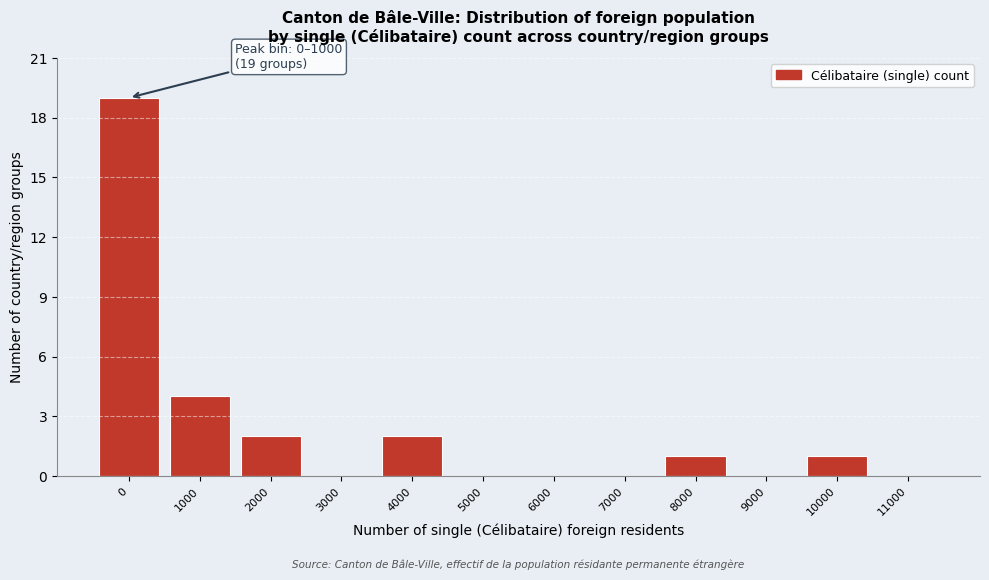

Reading left to right, what are all the values shown in this chart?

0=19	1000=4	2000=2	3000=0	4000=2	5000=0	6000=0	7000=0	8000=1	9000=0	10000=1	11000=0